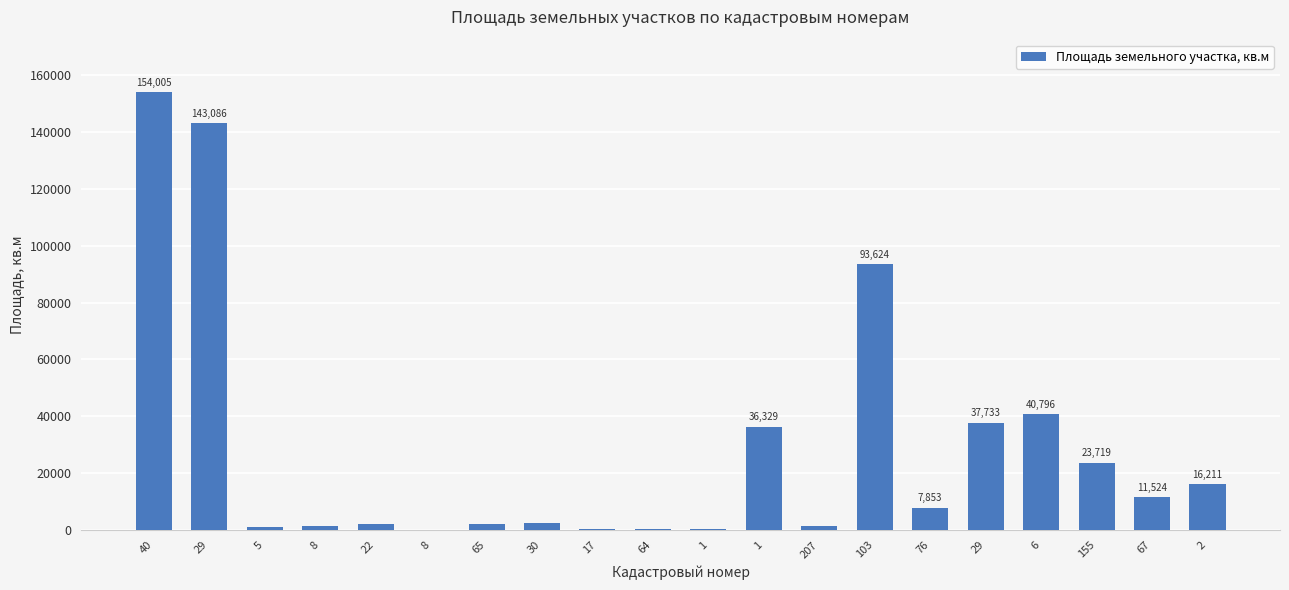

Does the chart contain stacked bars?

No